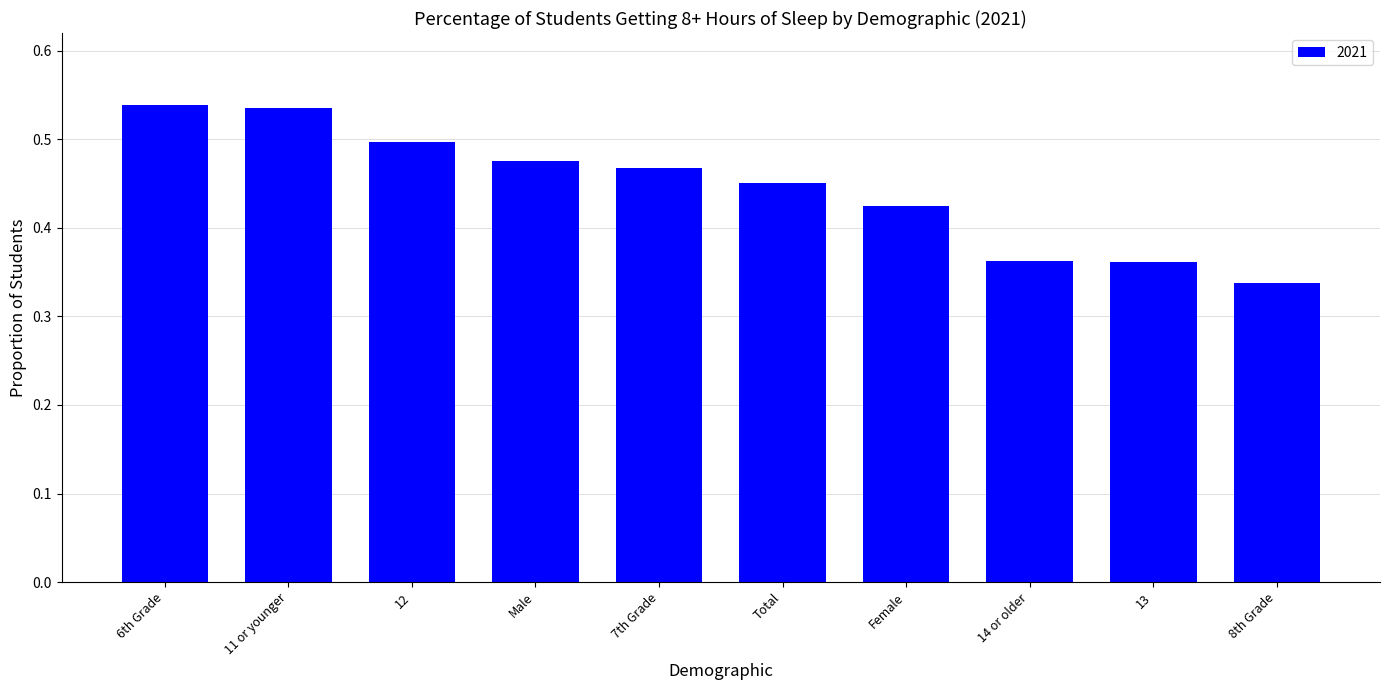

Count the values in the range 0 to 1.

10